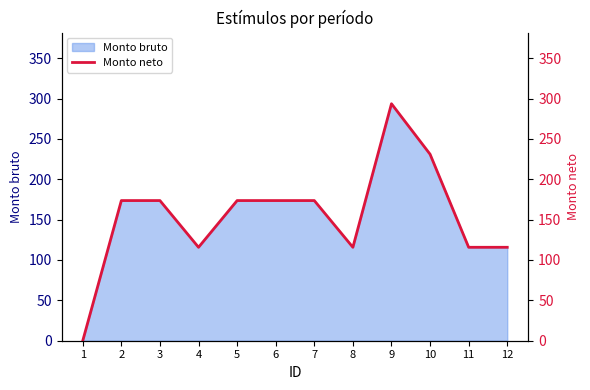

List the labels in order of value, largest first.

9, 10, 2, 3, 5, 6, 7, 4, 8, 11, 12, 1